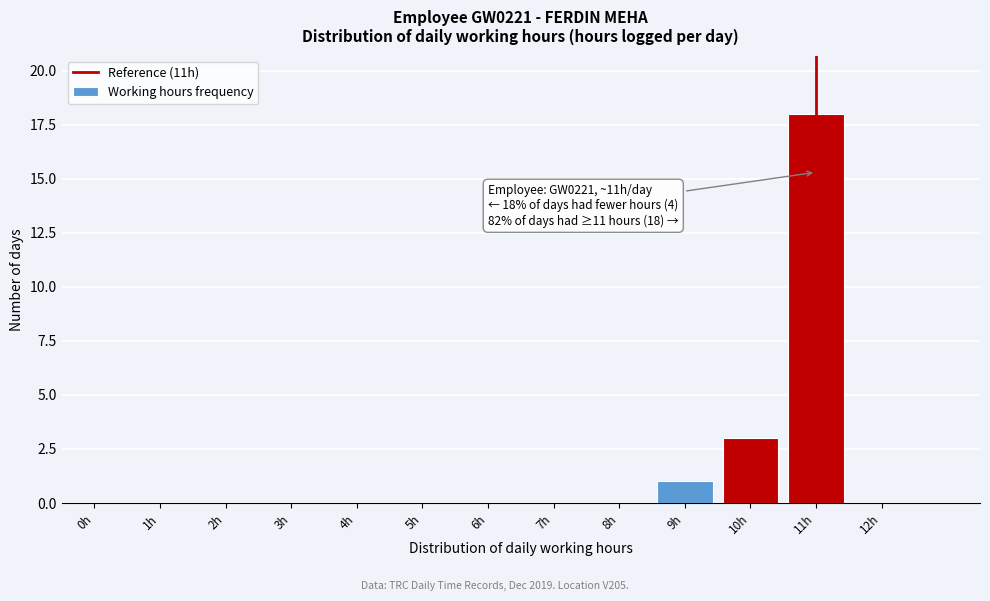

Reading right to left, what are all the values shown in this chart?

12h=0	11h=18	10h=3	9h=1	8h=0	7h=0	6h=0	5h=0	4h=0	3h=0	2h=0	1h=0	0h=0